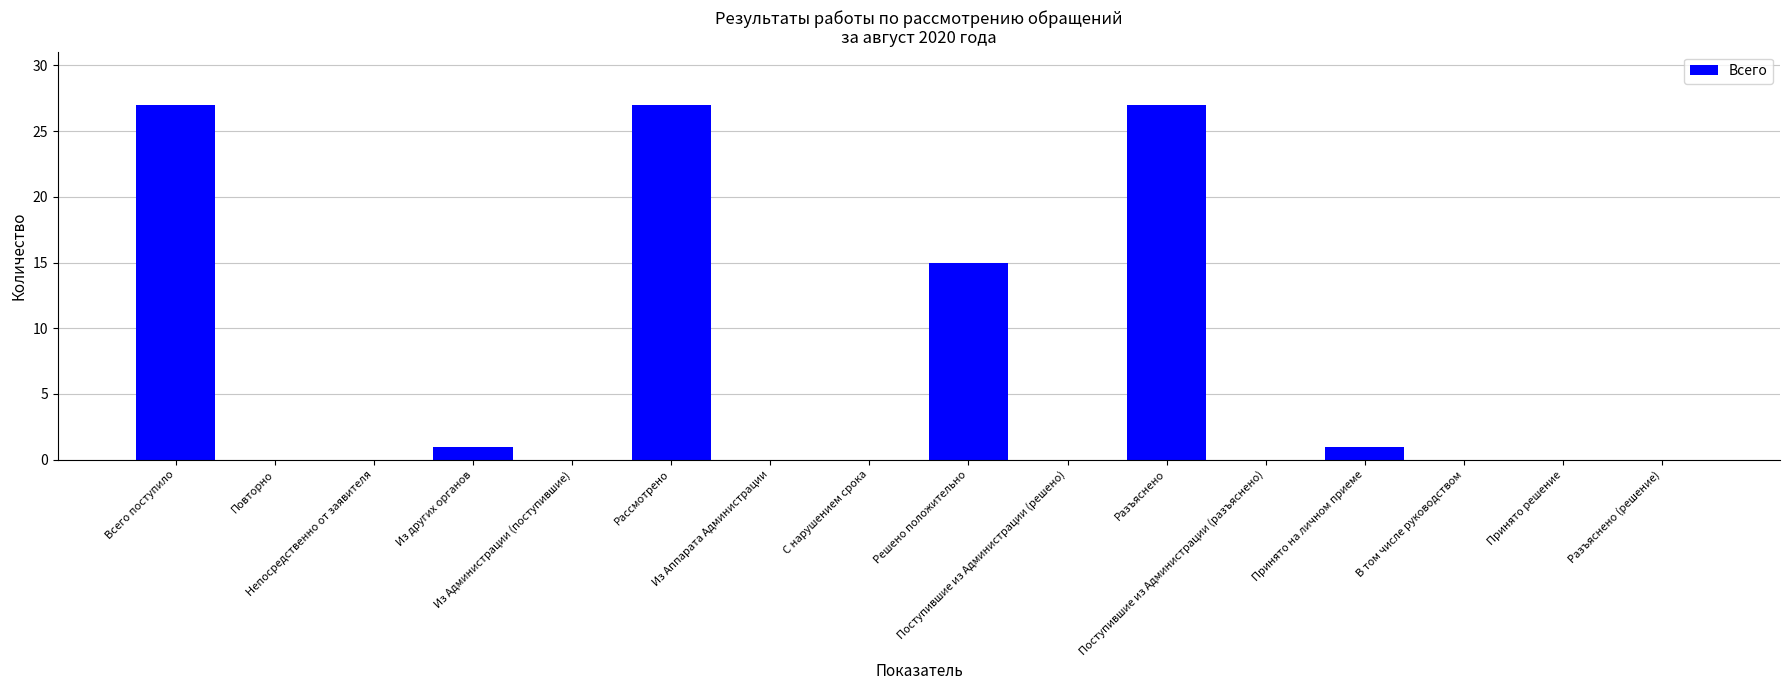

The value at Разъяснено is 44. True or false?

False